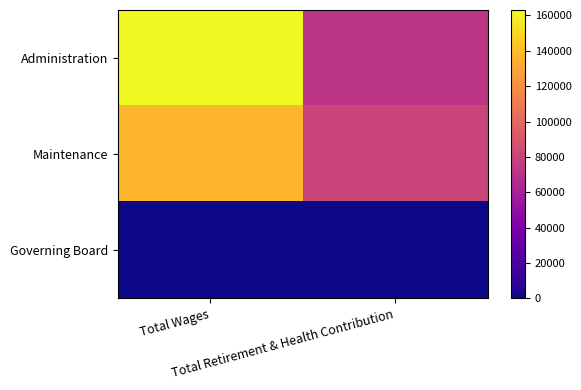

Reading left to right, extract all data points from this chart.

Administration: Total Wages=163020	Total Retirement & Health Contribution=72372
Maintenance: Total Wages=137400	Total Retirement & Health Contribution=80257
Governing Board: Total Wages=0	Total Retirement & Health Contribution=0